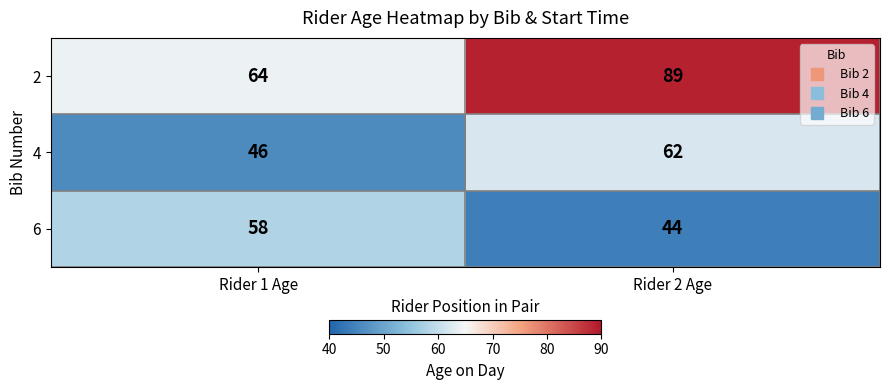

What is the difference between the maximum and minimum values in the 6 series?

14